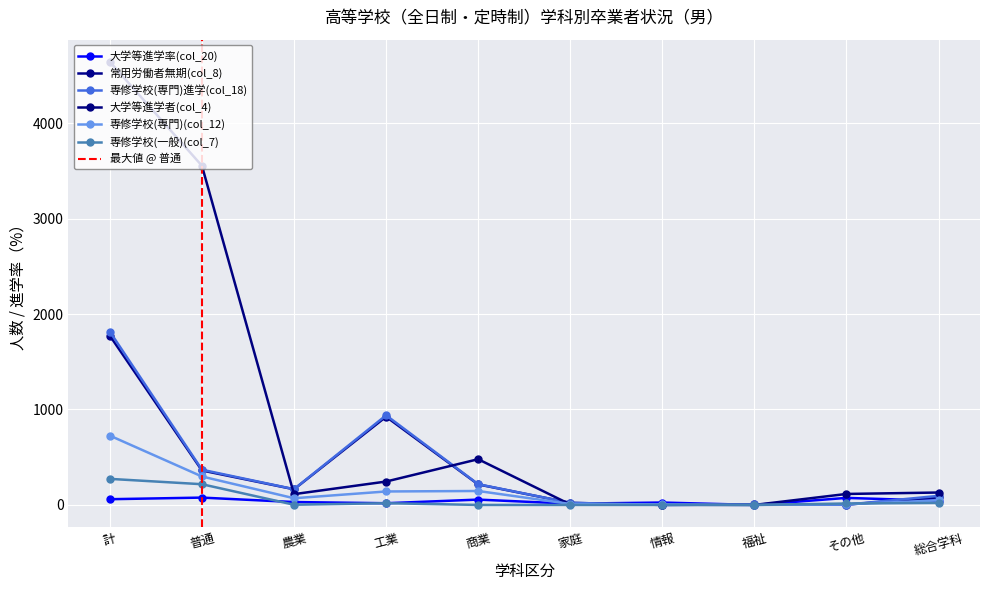

What is the label of the 2nd point from the left?

普通